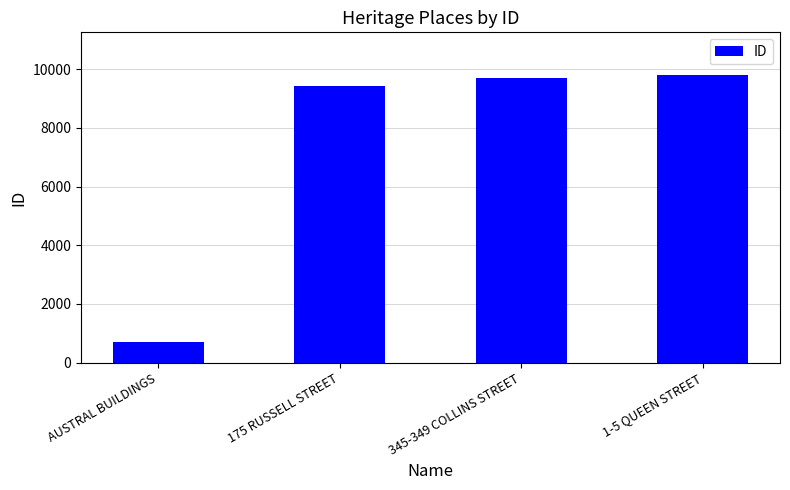

Reading left to right, list all the values displayed in this chart.

720	9413	9711	9785